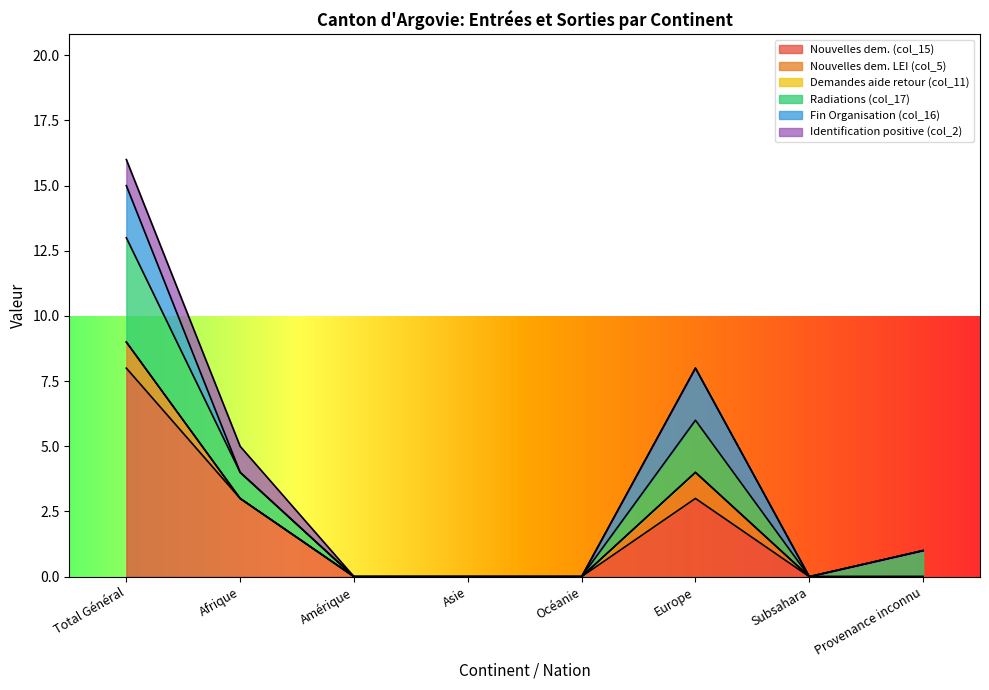

List the labels in order of Demandes aide retour (col_11) value, largest first.

Total Général, Afrique, Amérique, Asie, Océanie, Europe, Subsahara, Provenance inconnu